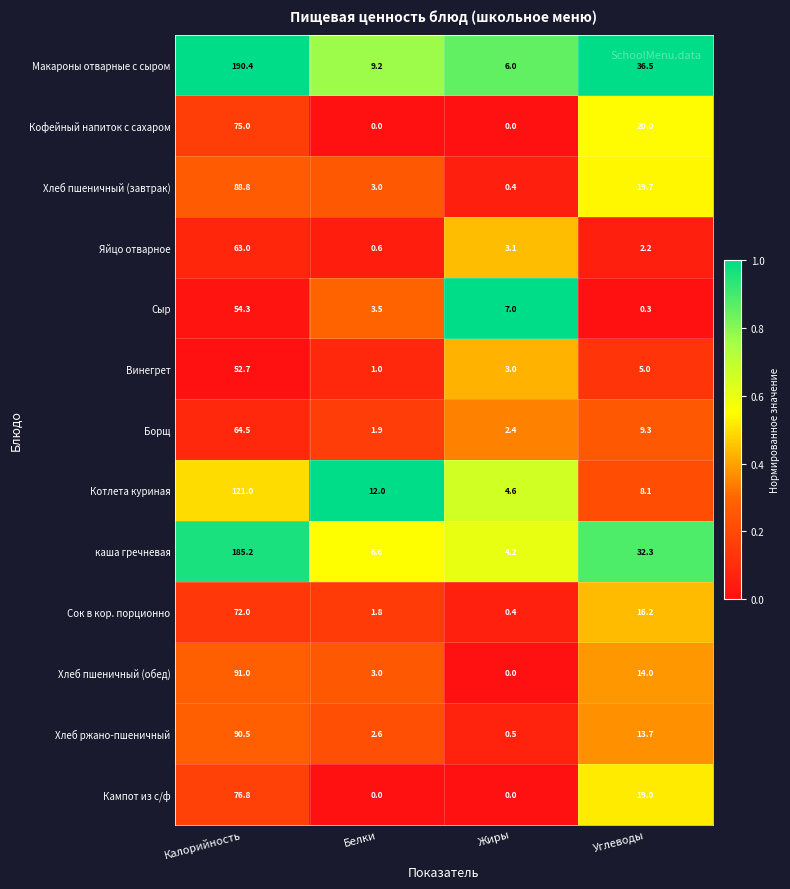

At which category is the sum across all series the highest?

Калорийность